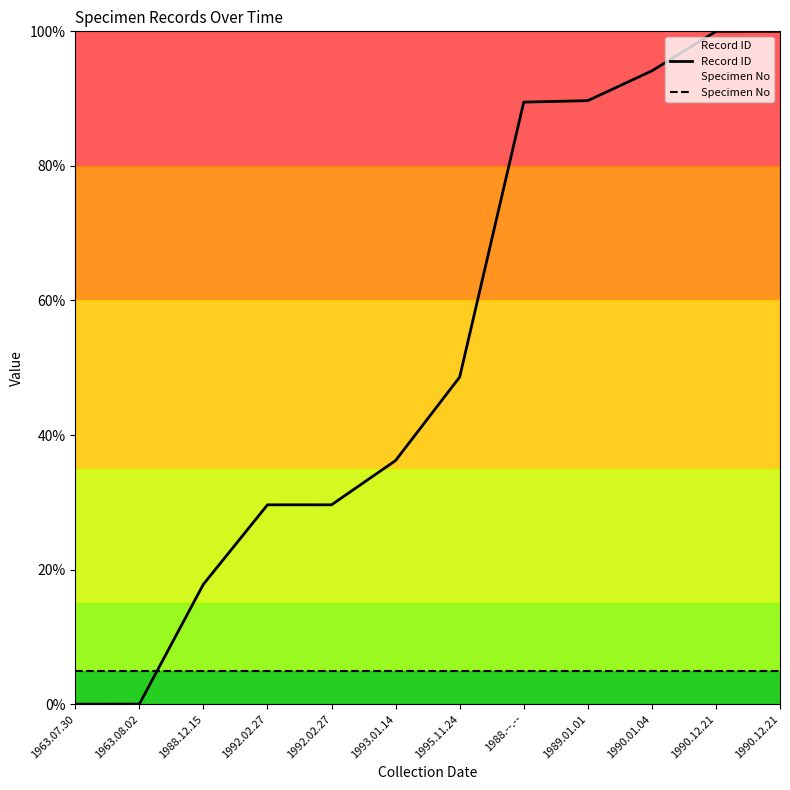

Is it true that Specimen No equals 1.8 at 1988.12.15?

False